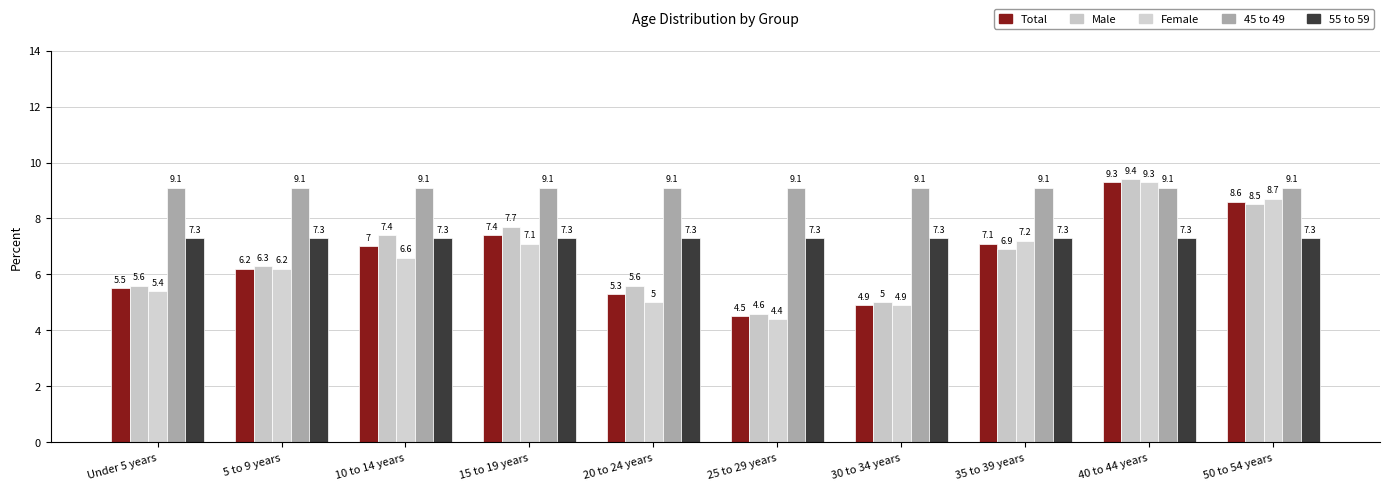

Where is Total nearest to the value 6?

5 to 9 years